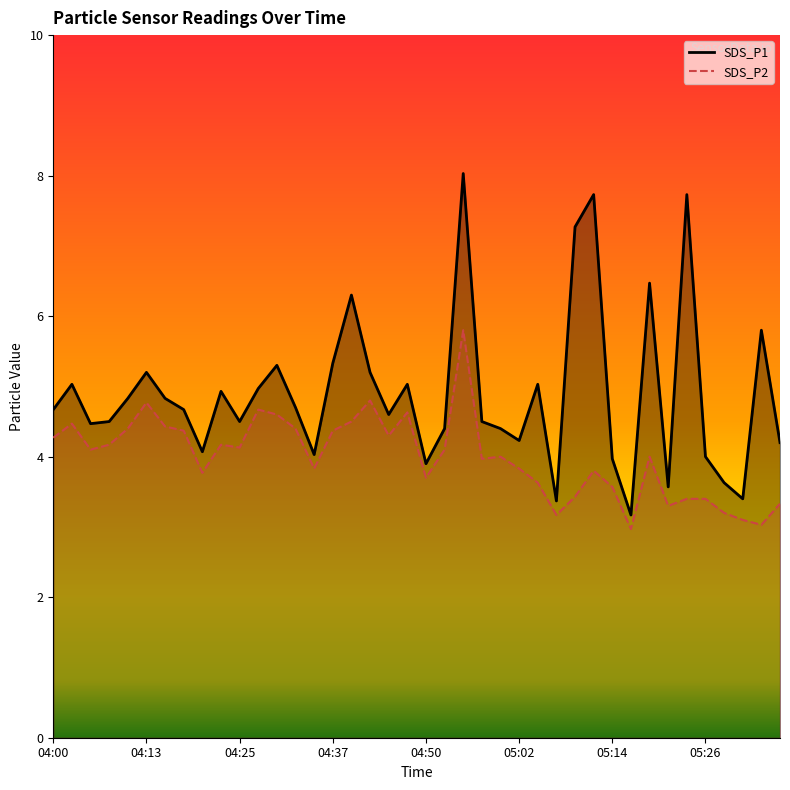

Reading right to left, what are all the values shown in this chart?

SDS_P1 line: 4.2	5.8	3.4	3.6	4.0	7.7	3.6	6.5	3.2	4.0	7.7	7.3	3.4	5.0	4.2	4.4	4.5	8.0	4.4	3.9	5.0	4.6	5.2	6.3	5.3	4.0	4.7	5.3	5.0	4.5	4.9	4.1	4.7	4.8	5.2	4.8	4.5	4.5	5.0	4.7
SDS_P2 line: 3.3	3.0	3.1	3.2	3.4	3.4	3.3	4.0	3.0	3.6	3.8	3.4	3.2	3.6	3.8	4.0	4.0	5.8	4.1	3.7	4.6	4.3	4.8	4.5	4.4	3.8	4.4	4.6	4.7	4.1	4.2	3.8	4.4	4.4	4.8	4.4	4.2	4.1	4.5	4.3